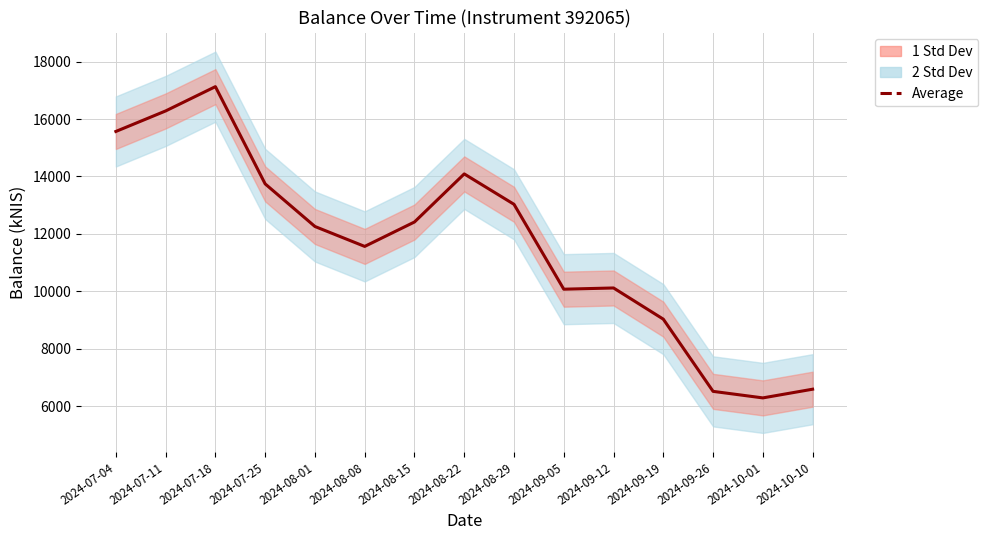

What is the sum of the values at 2024-09-05 and 2024-08-01?

22327.4